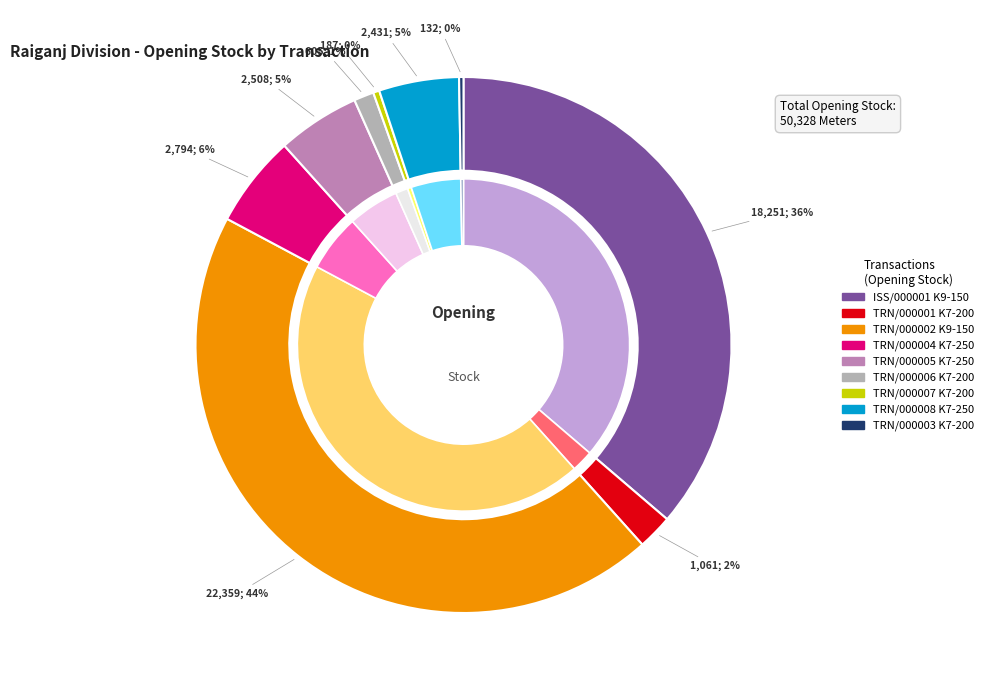

To the nearest percent, what is the average slice percentage?

11%